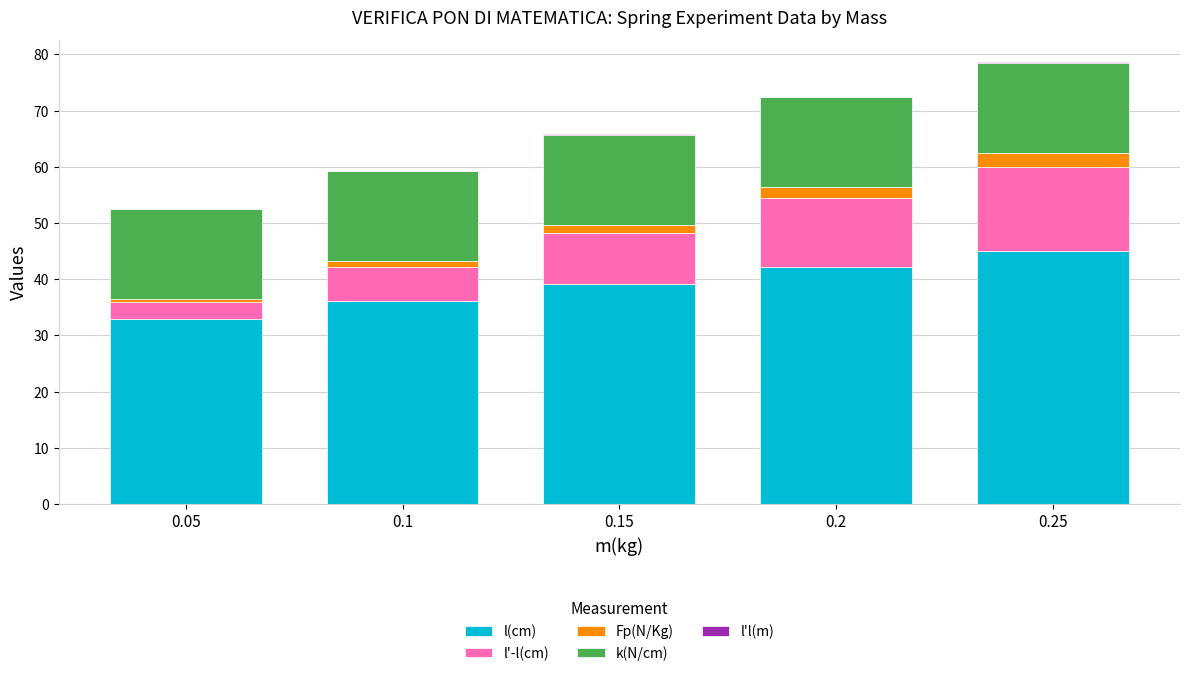

Are the bars grouped side by side (vs. stacked)?

No